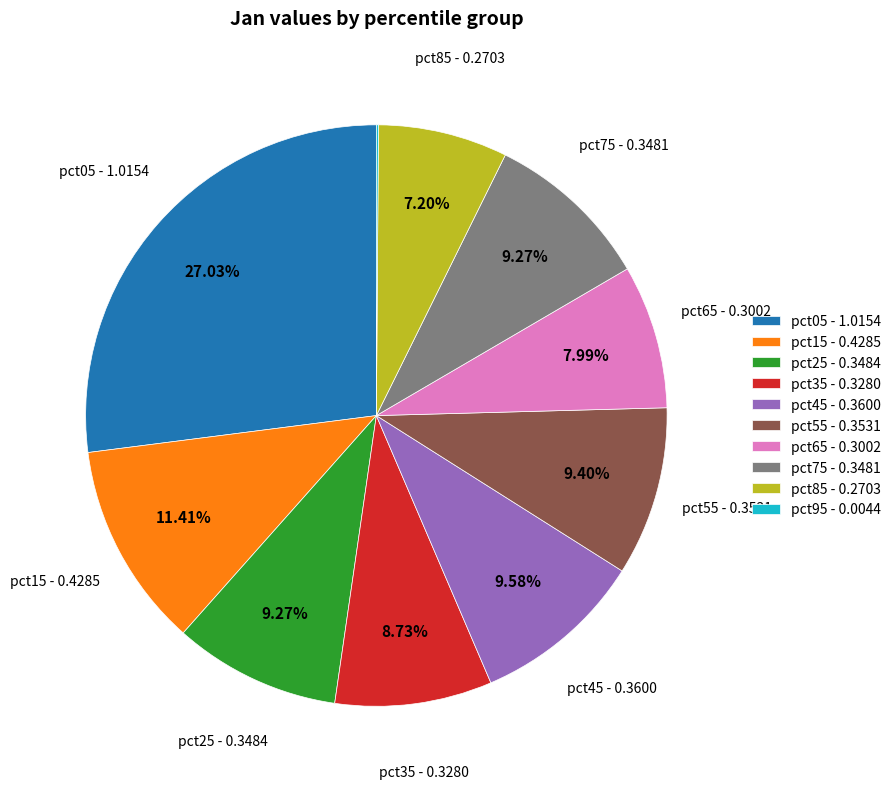

What portion of the pie excludes pct25?

90.7%